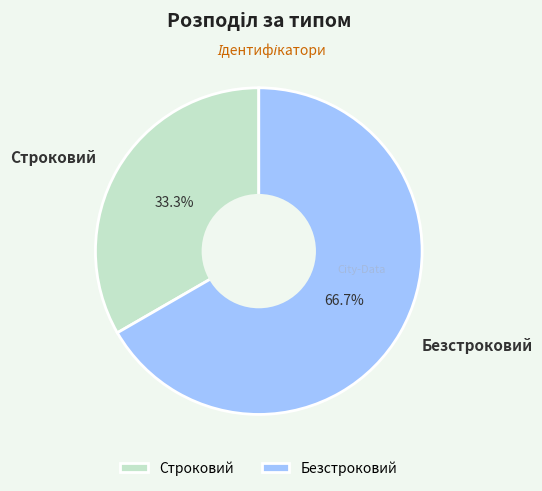

Between Безстроковий and Строковий, which is larger?

Безстроковий